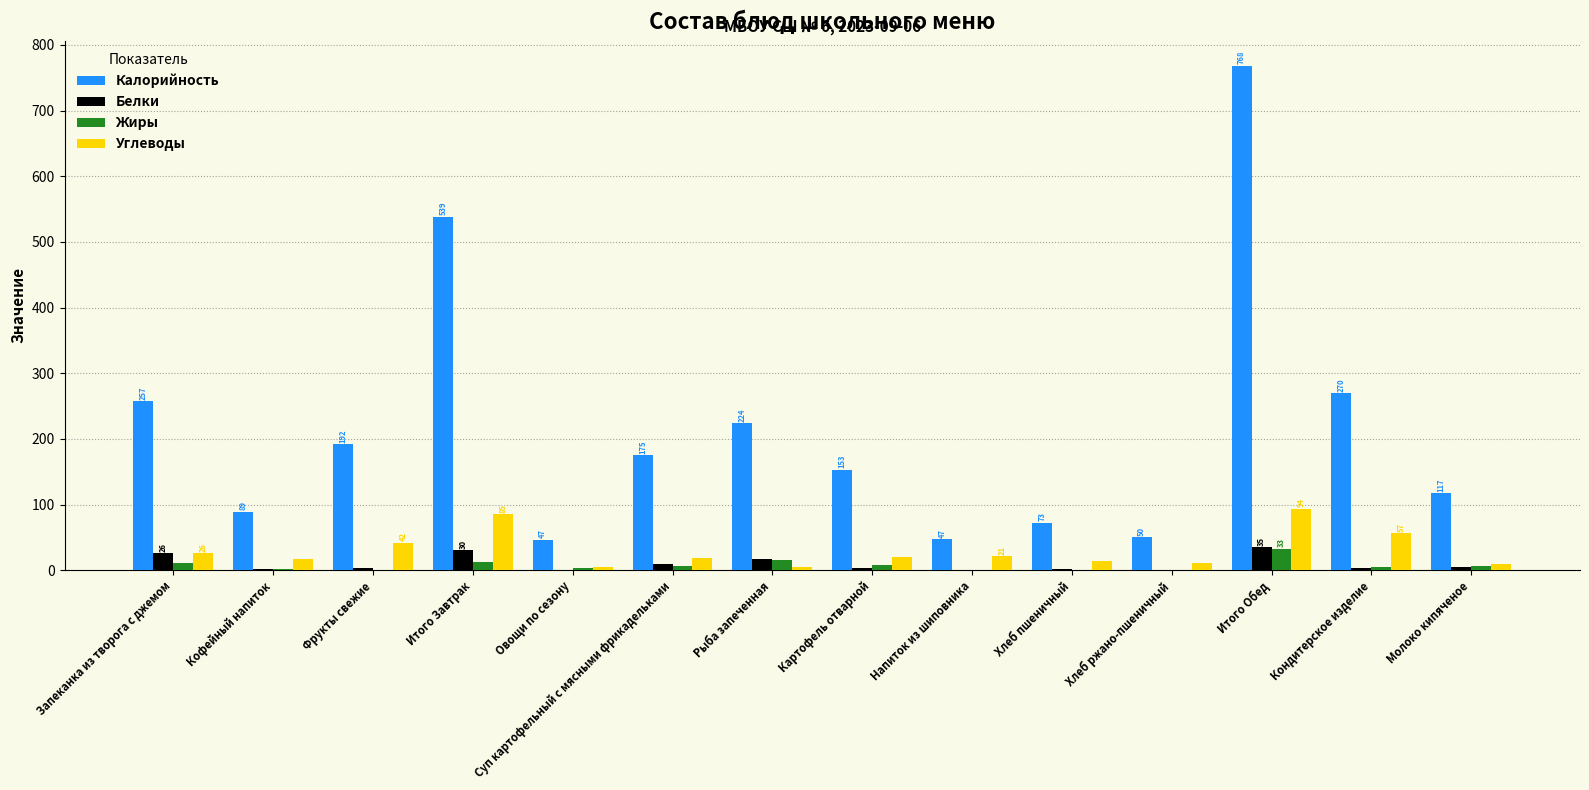

What value does the Белки series have at Итого Обед?

35.0